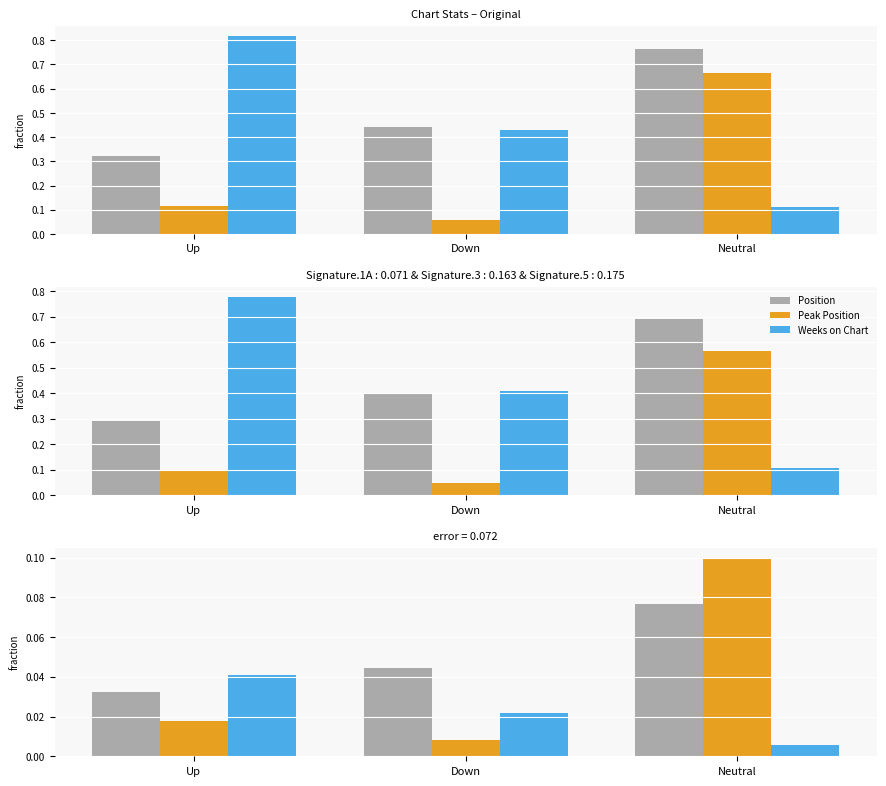

Which category has the lowest value across all series?

Neutral